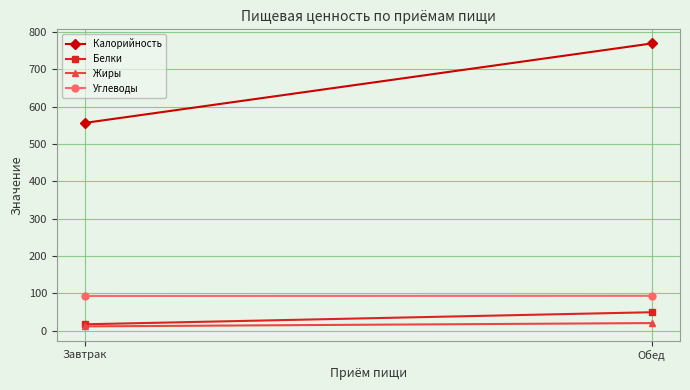

Is it true that Белки equals 49.8 at Обед?

True